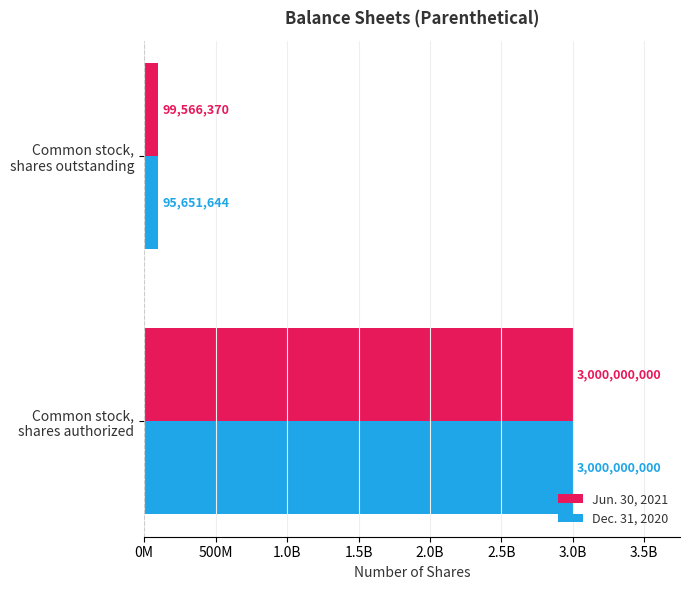

What is the value of the Jun. 30, 2021 bar at the 2nd from the left?

99566370